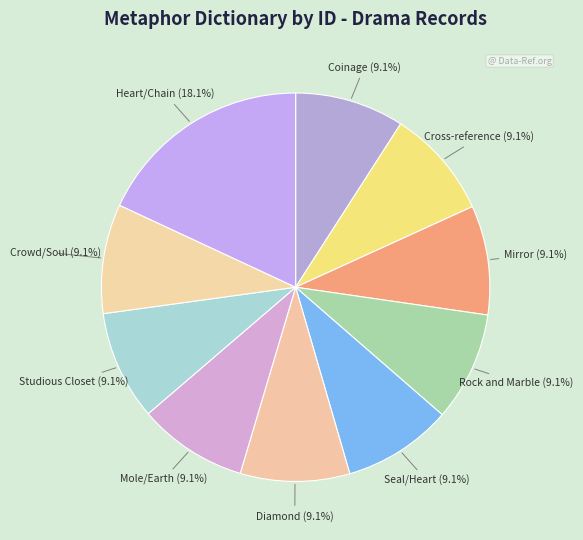

Approximately how many times larger is the value at Crowd/Soul compared to Mirror?

1.0